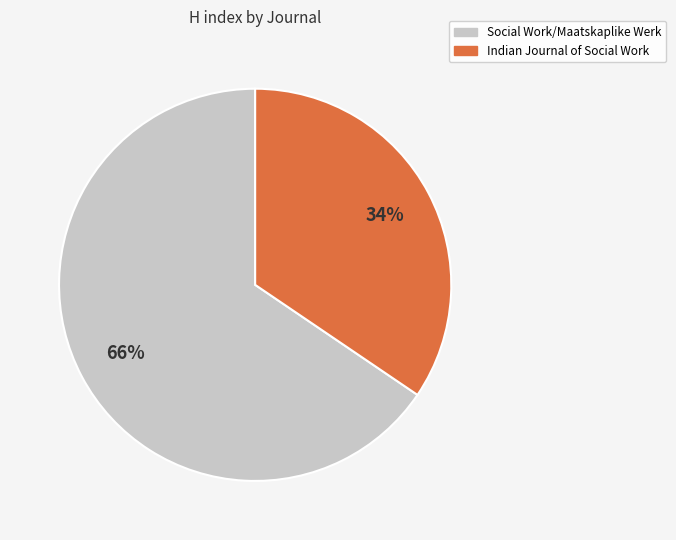

Which category accounts for the majority?

Social Work/Maatskaplike Werk